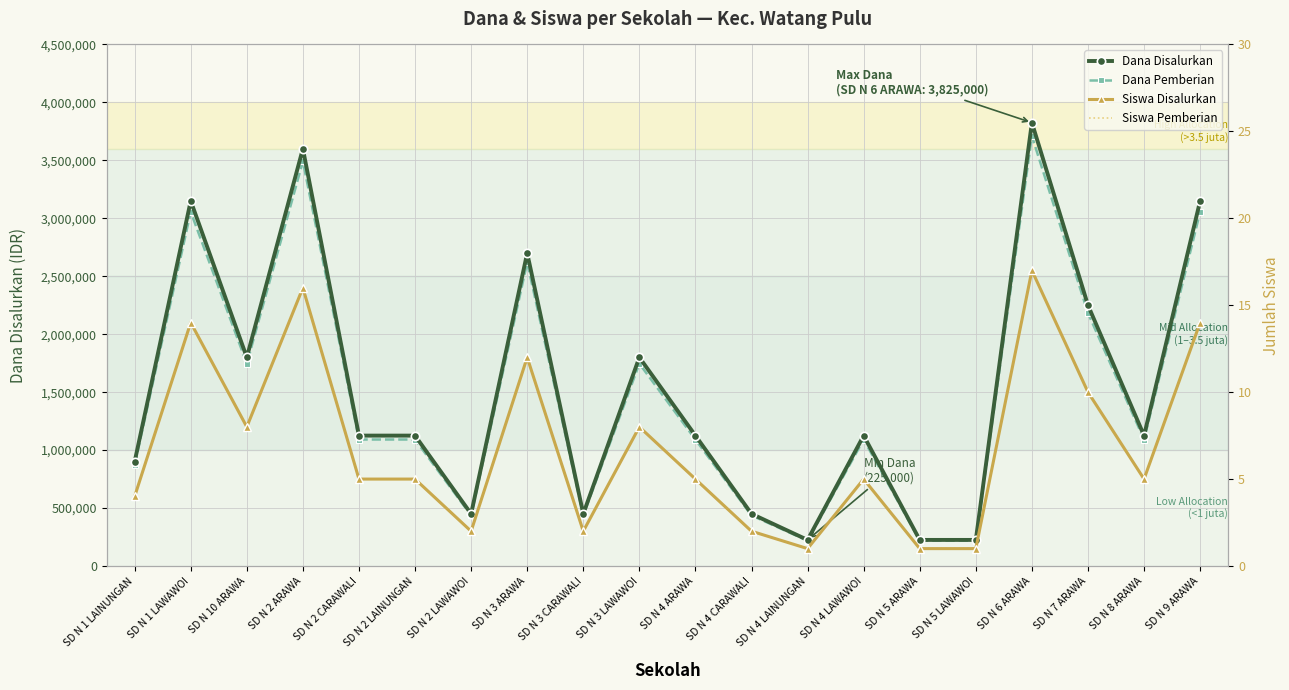

Rank the categories by Dana Disalurkan value from highest to lowest.

SD N 6 ARAWA, SD N 2 ARAWA, SD N 1 LAWAWOI, SD N 9 ARAWA, SD N 3 ARAWA, SD N 7 ARAWA, SD N 10 ARAWA, SD N 3 LAWAWOI, SD N 2 CARAWALI, SD N 2 LAINUNGAN, SD N 4 ARAWA, SD N 4 LAWAWOI, SD N 8 ARAWA, SD N 1 LAINUNGAN, SD N 2 LAWAWOI, SD N 3 CARAWALI, SD N 4 CARAWALI, SD N 4 LAINUNGAN, SD N 5 ARAWA, SD N 5 LAWAWOI